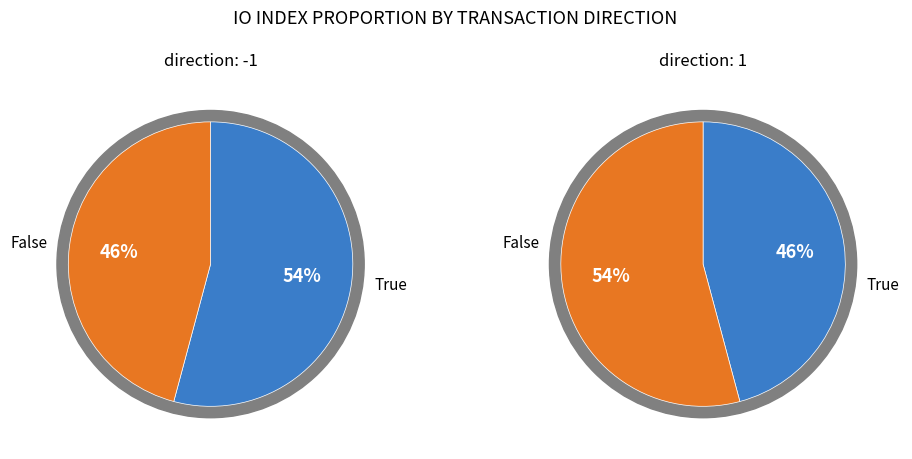

To the nearest percent, what portion does 1 represent?

54%